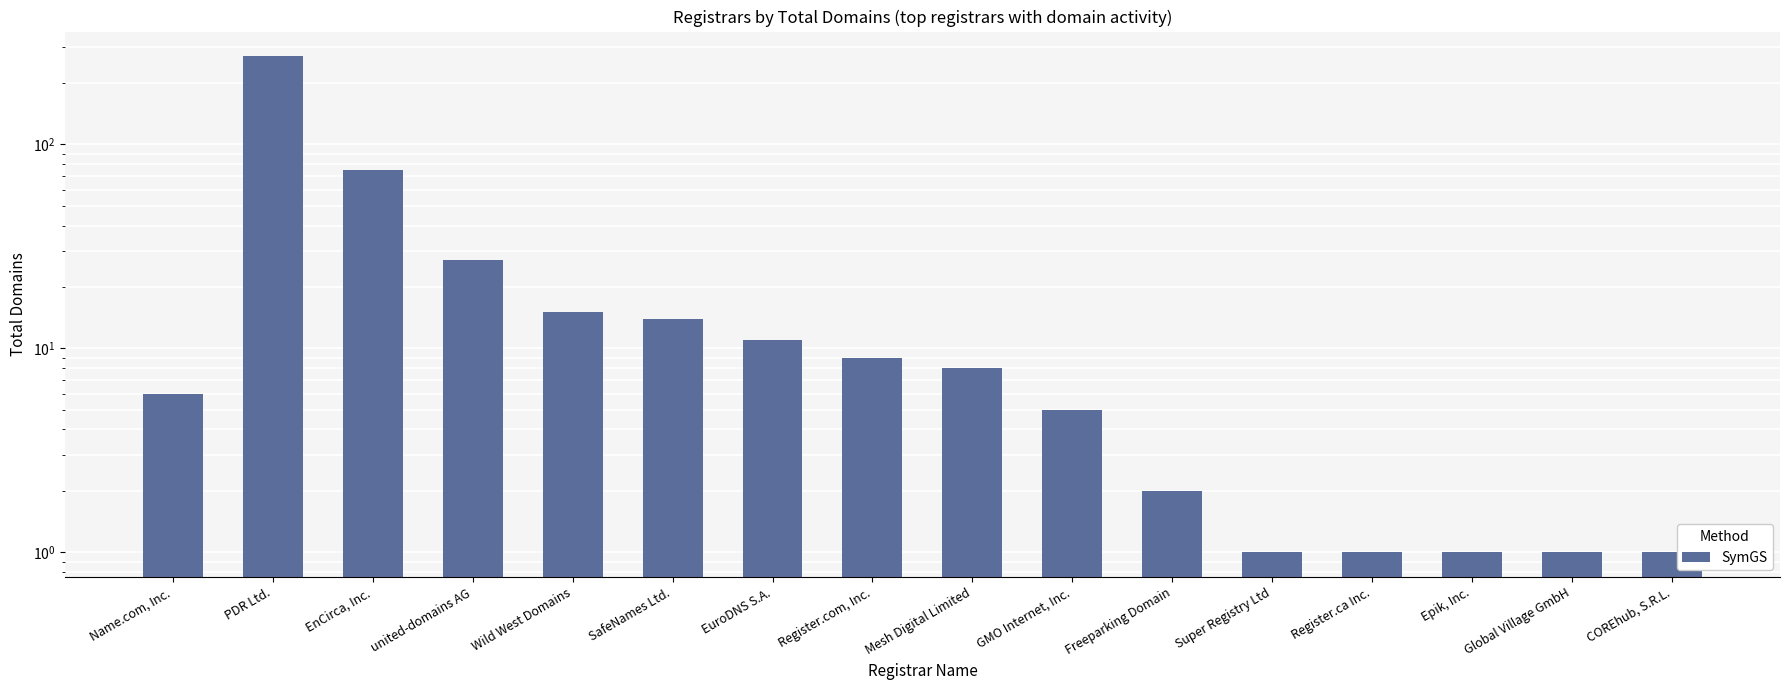

List the labels in order of value, smallest first.

Super Registry Ltd, Register.ca Inc., Epik, Inc., Global Village GmbH, COREhub, S.R.L., Freeparking Domain, GMO Internet, Inc., Name.com, Inc., Mesh Digital Limited, Register.com, Inc., EuroDNS S.A., SafeNames Ltd., Wild West Domains, united-domains AG, EnCirca, Inc., PDR Ltd.